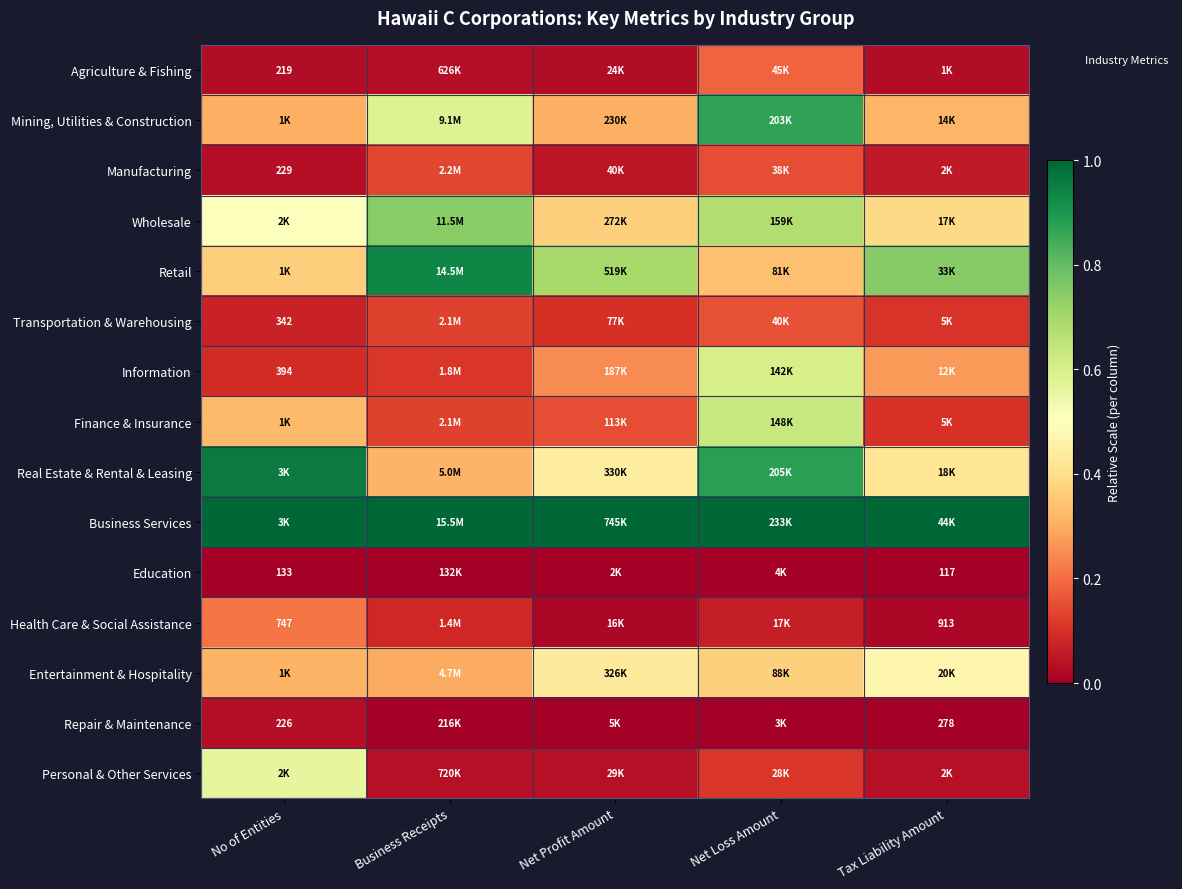

What is the spread (max minus min) of values at No of Entities?

1.0